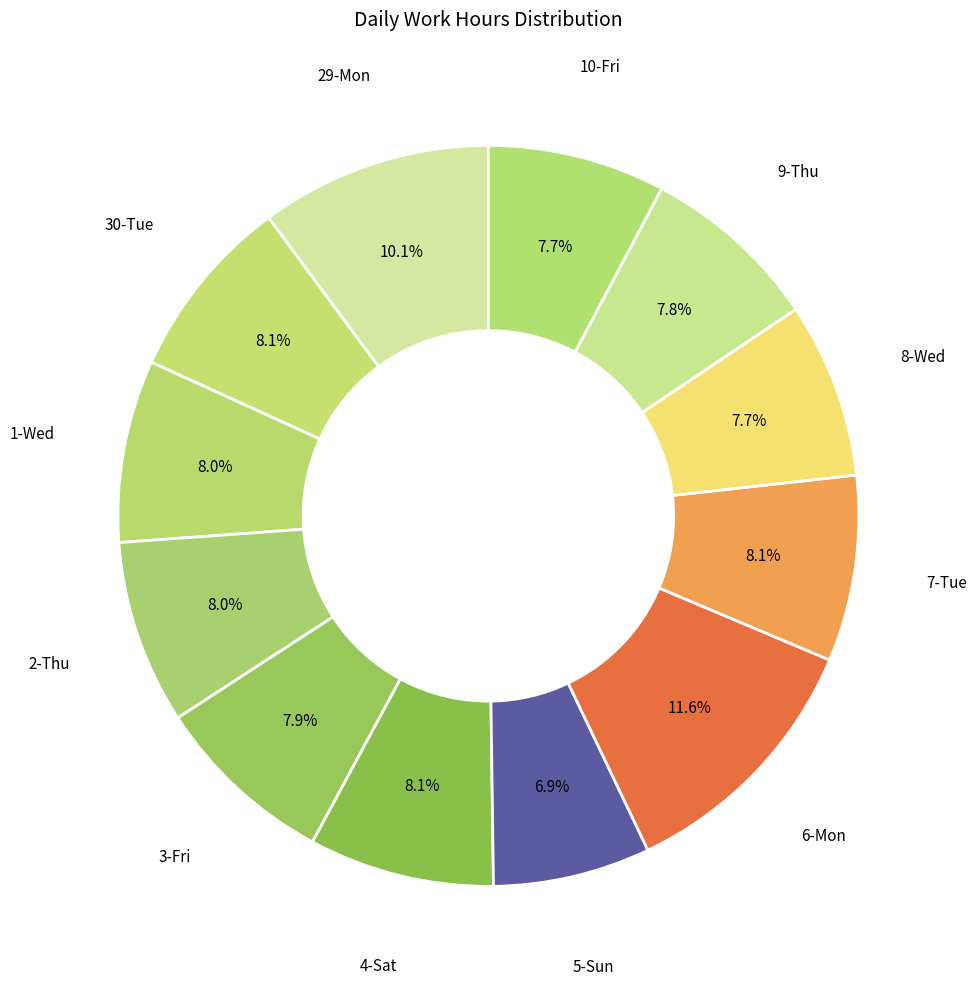

Is there a majority slice in this chart?

No